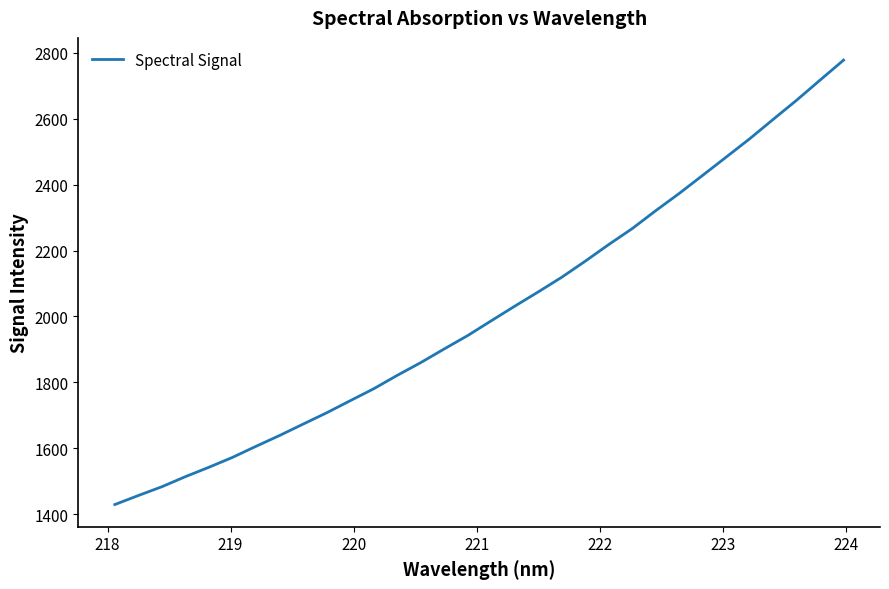

Count the number of values greater than 1986.

16